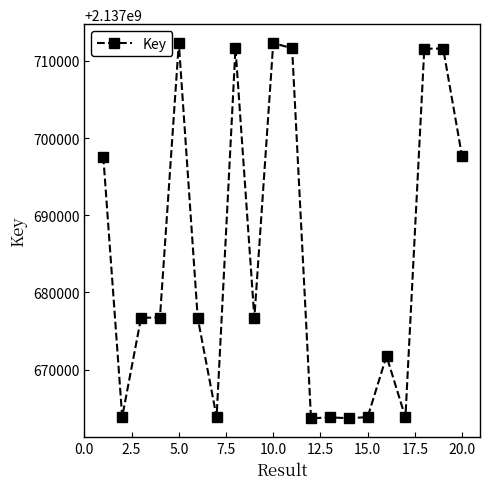

What is the difference between the maximum and minimum values?

48642